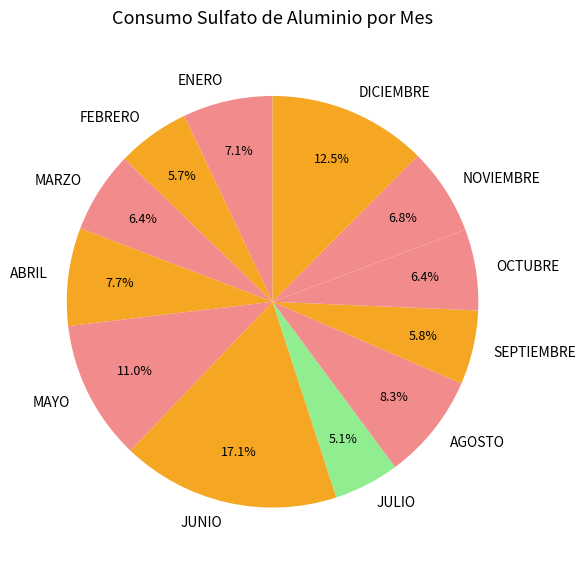

Combined, do NOVIEMBRE and FEBRERO account for over 50%?

No